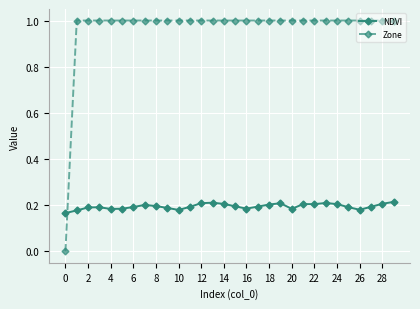

Rank the series by their average value, from highest to lowest.

Zone, NDVI